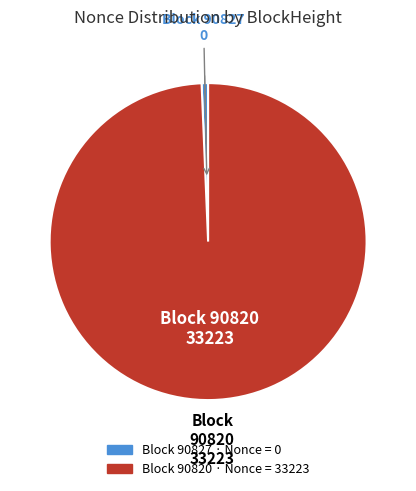

Count the number of slices in the pie.

2